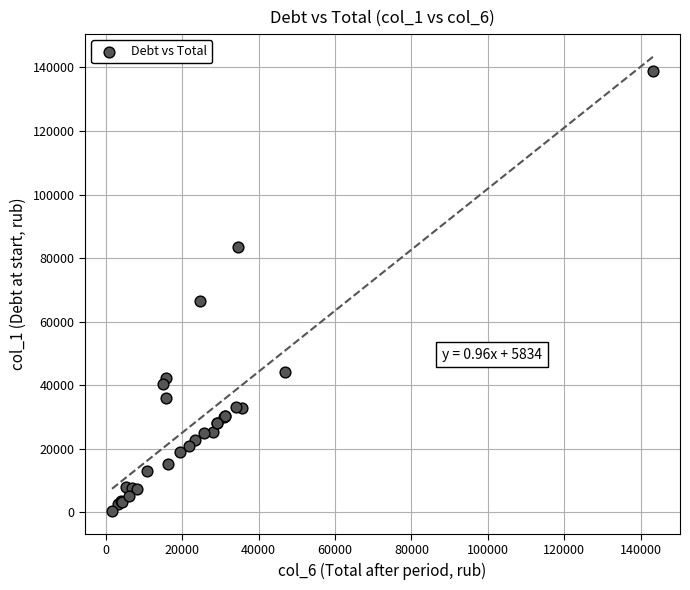

What Y value in the scatter plot is closest to 69637?

66474.7